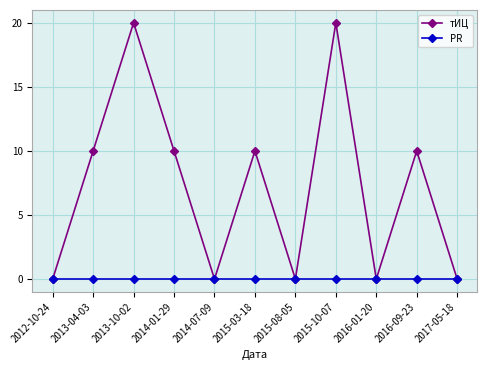

Which series has the largest total across all categories?

тИЦ